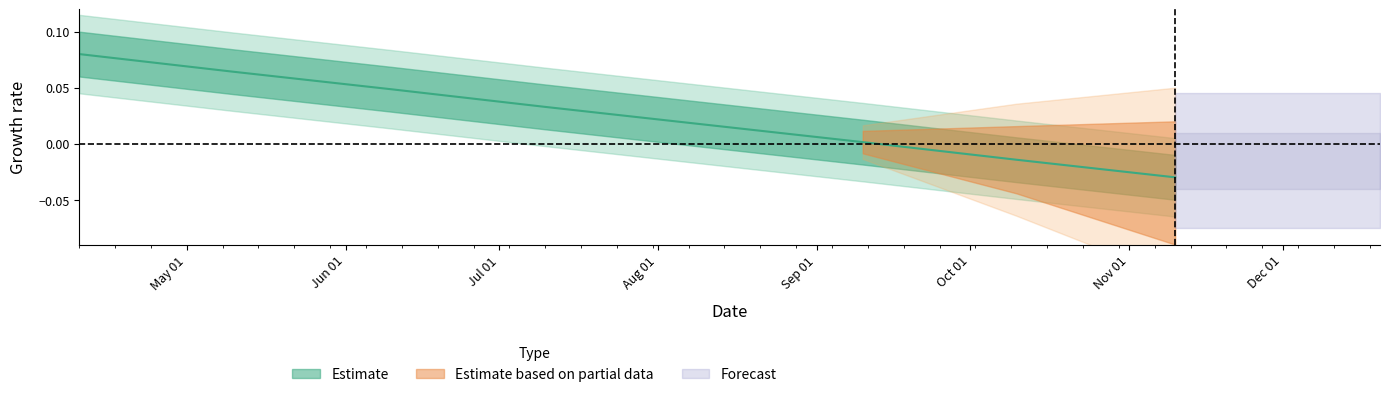

Is this an area chart (filled region under the line)?

No